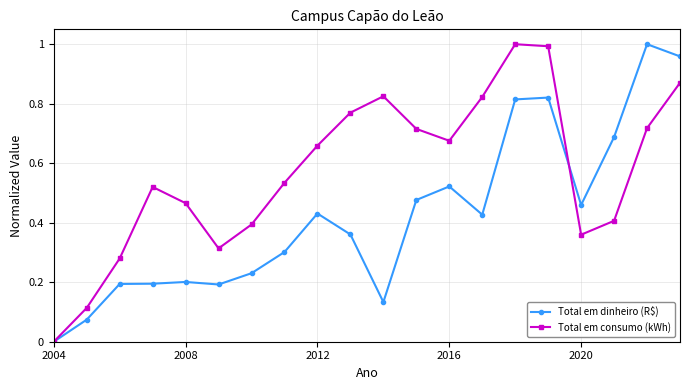

Which series has the largest total across all categories?

Total em consumo (kWh)